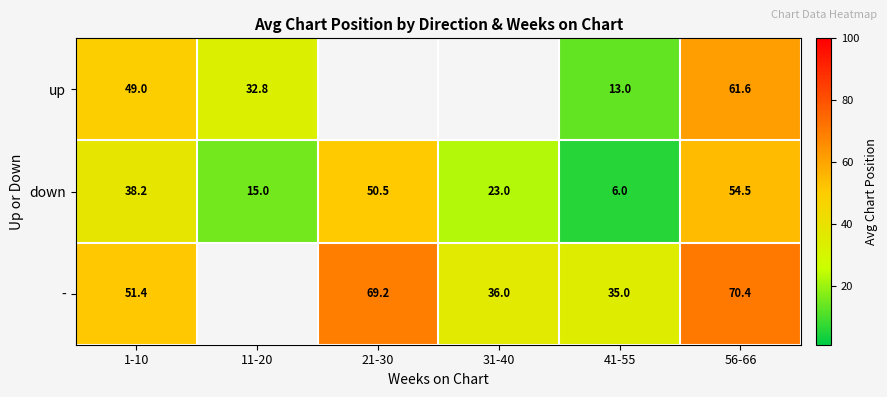

Is the value of up at 31-40 greater than the value of - at 1-10?

No